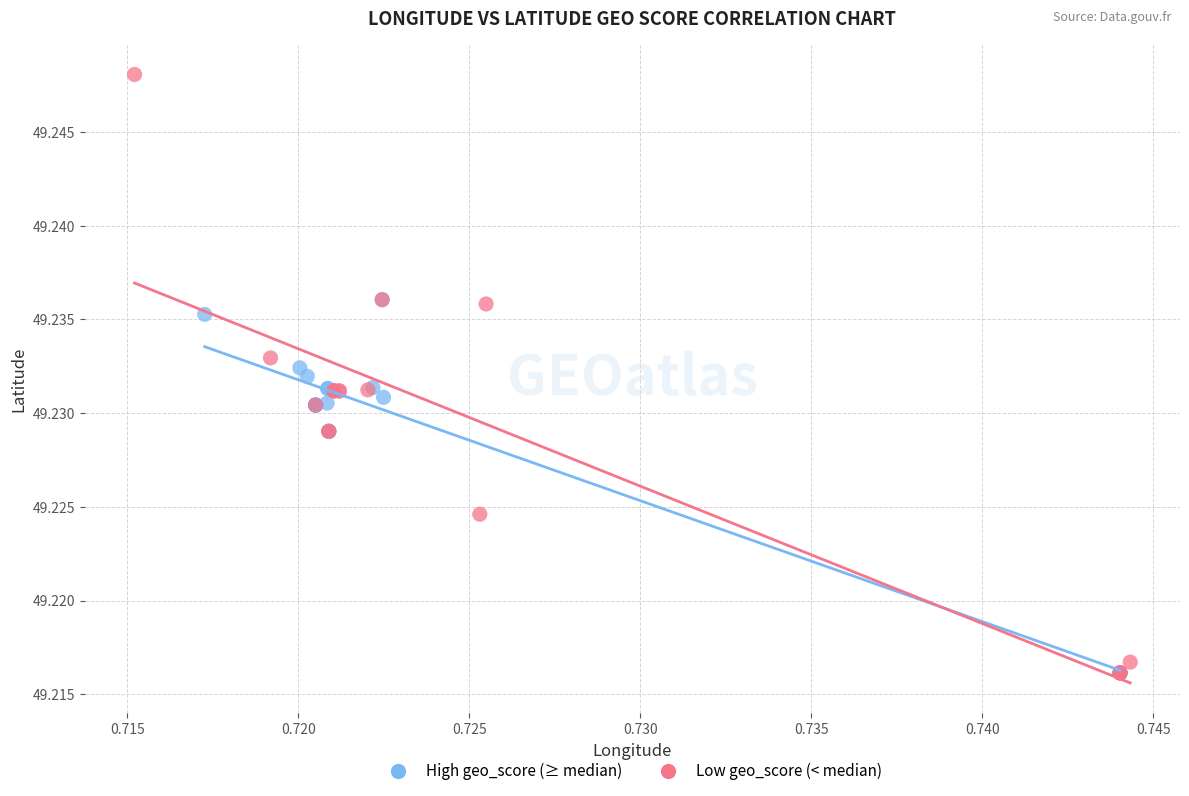

Which series has the largest Y range (max minus min)?

Low geo_score (< median)